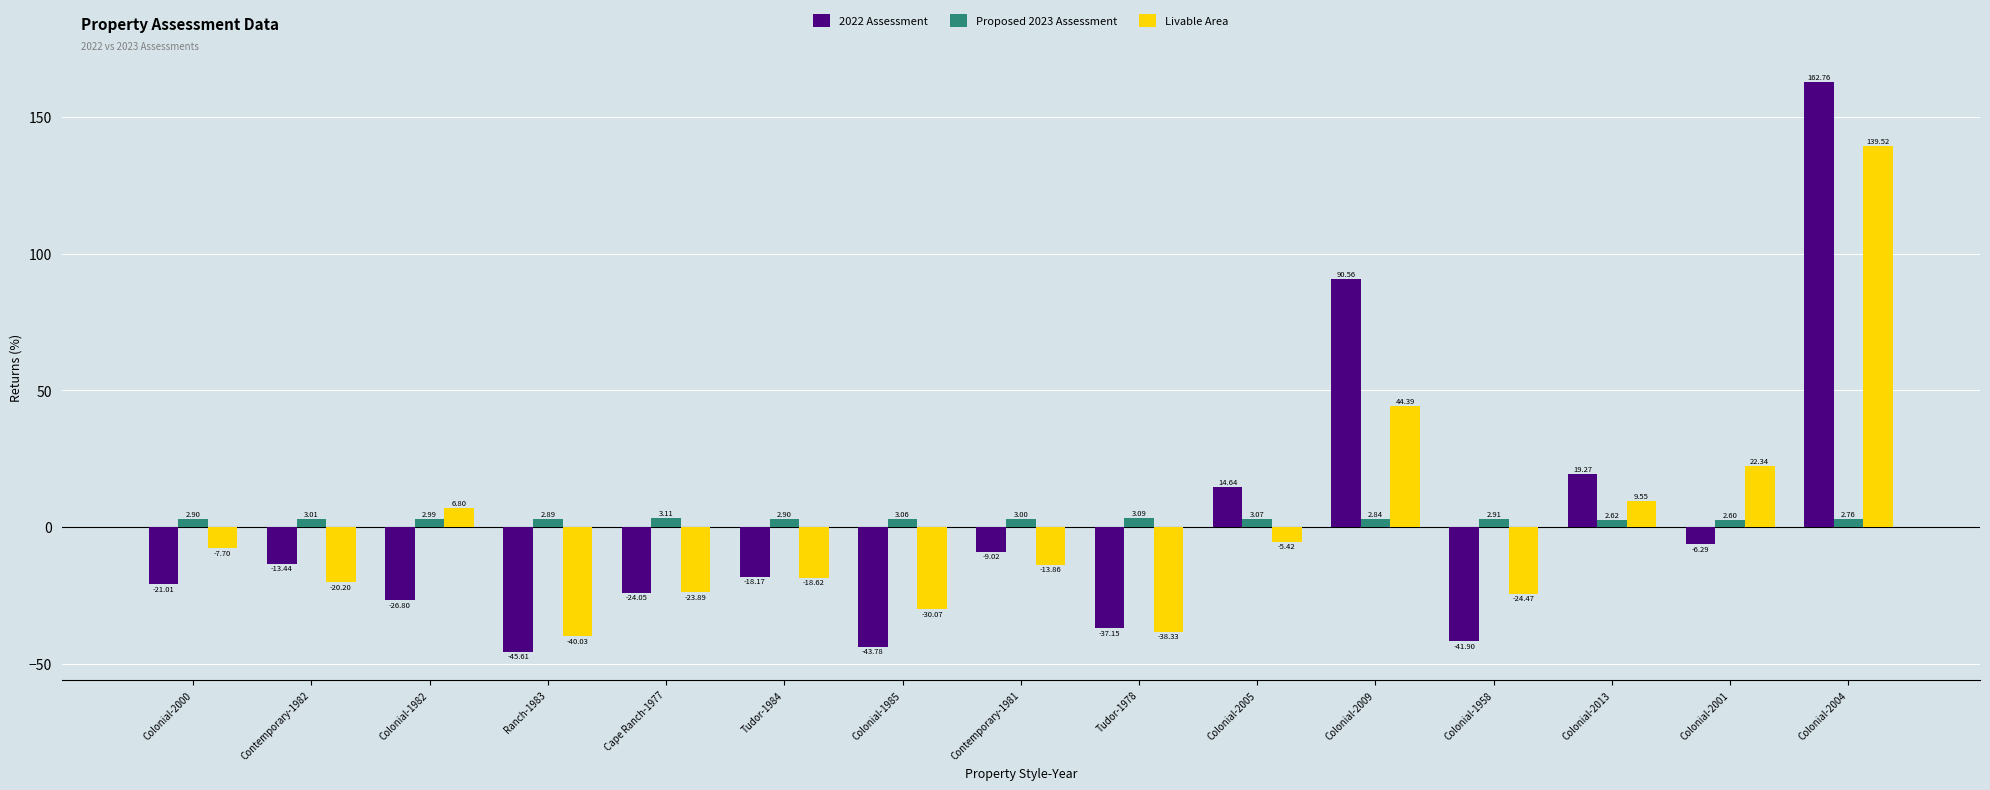

What is the difference between the 2022 Assessment values at Colonial-2001 and Colonial-2013?

25.6